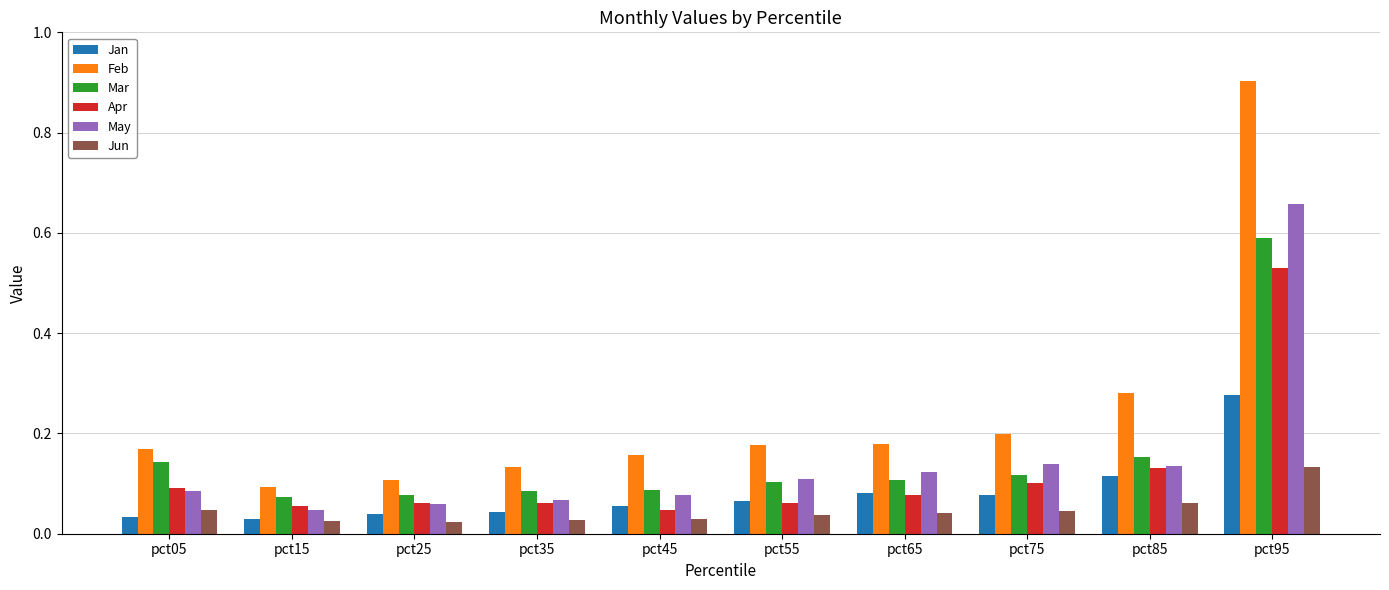

Which series has the largest range (max minus min)?

Feb